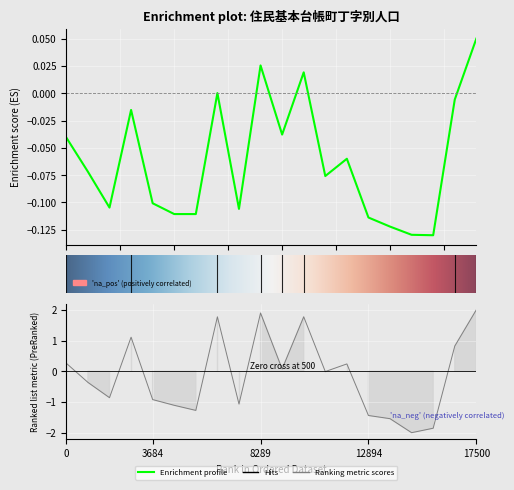

Does the chart display data point markers on the line(s)?

No